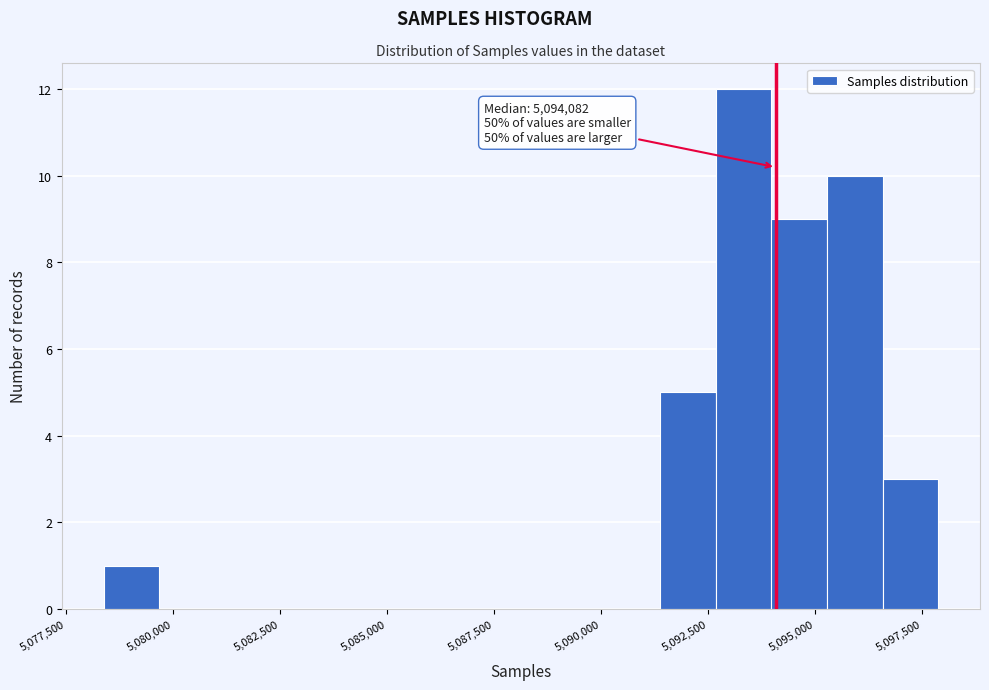

Read against the x-axis, roughly where is the centre of the tallest bar?

5093500